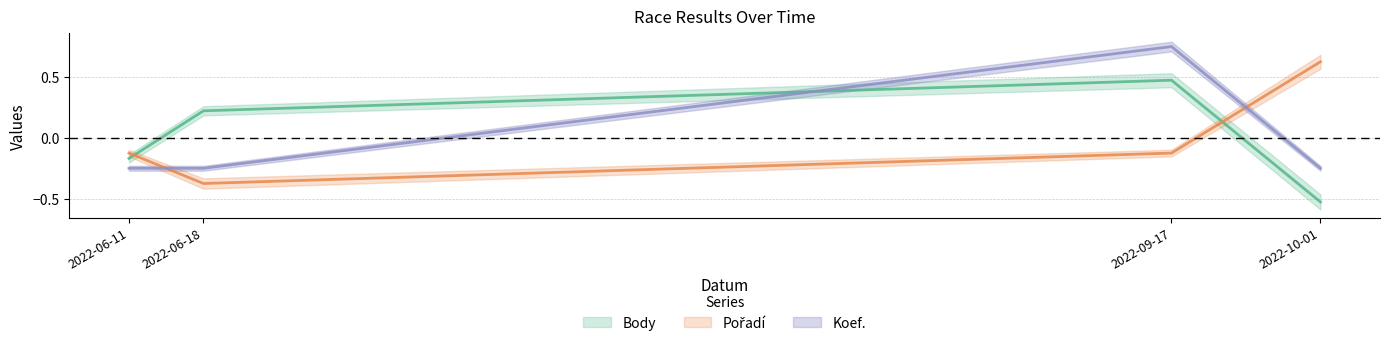

Count the Body values in the range 0 to 1.

2